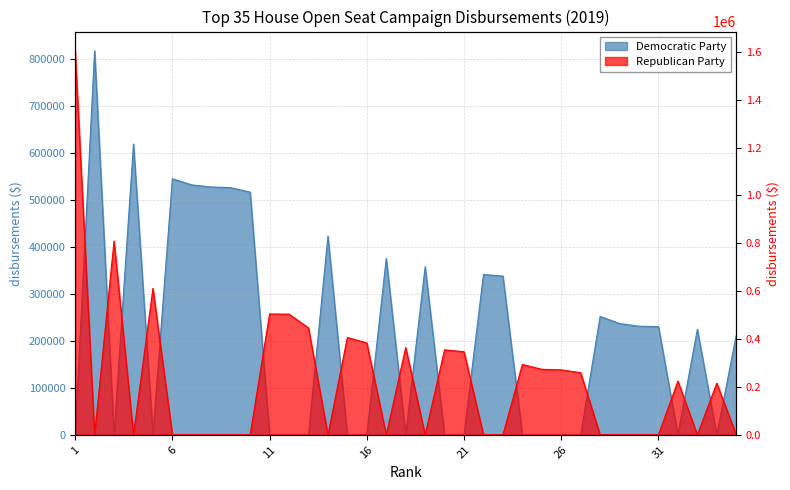

The Democratic Party series shows 0.0 at 5. True or false?

True